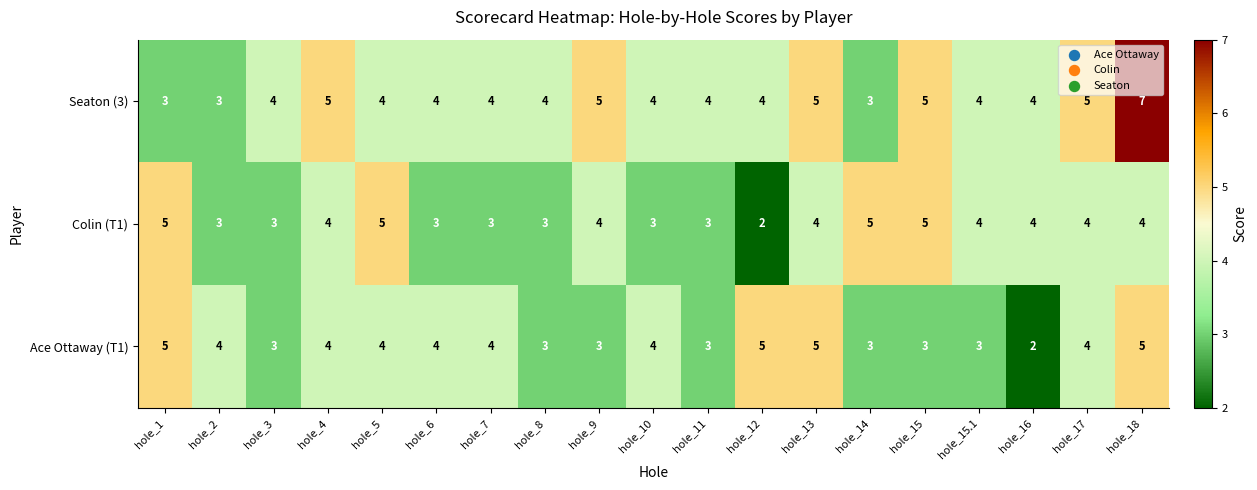

At which category is the sum across all series the highest?

hole_18